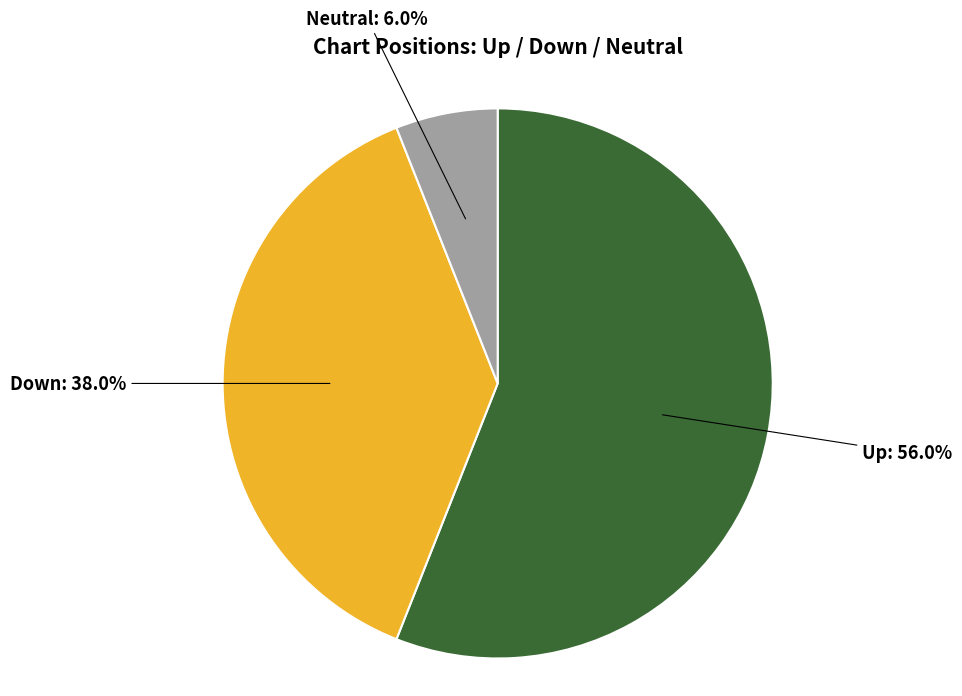

Does any single category account for the majority?

Yes